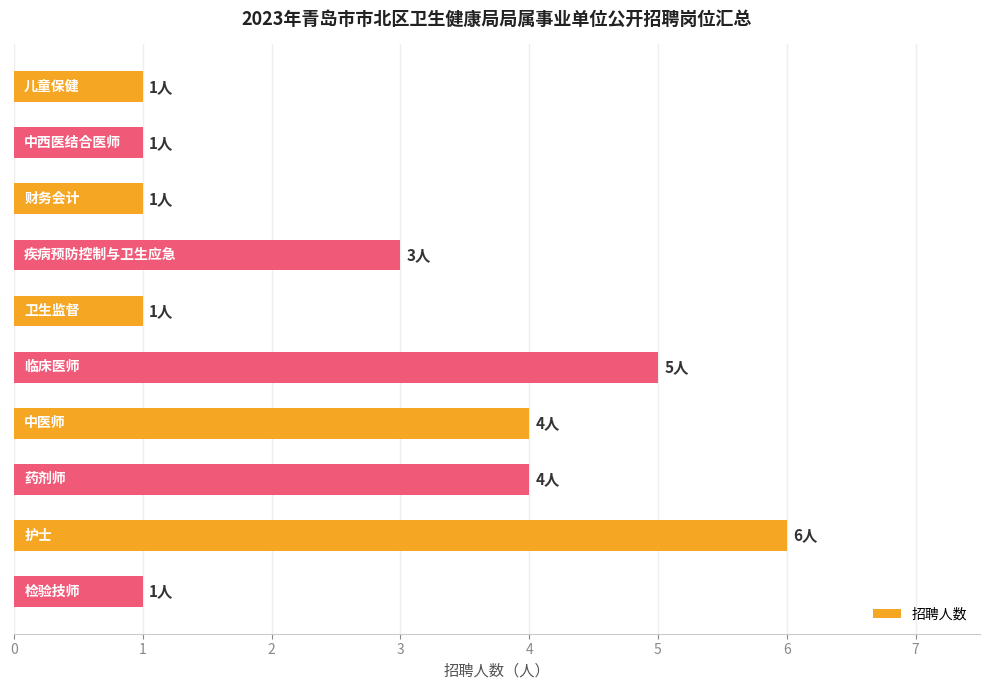

What is the average value?

3